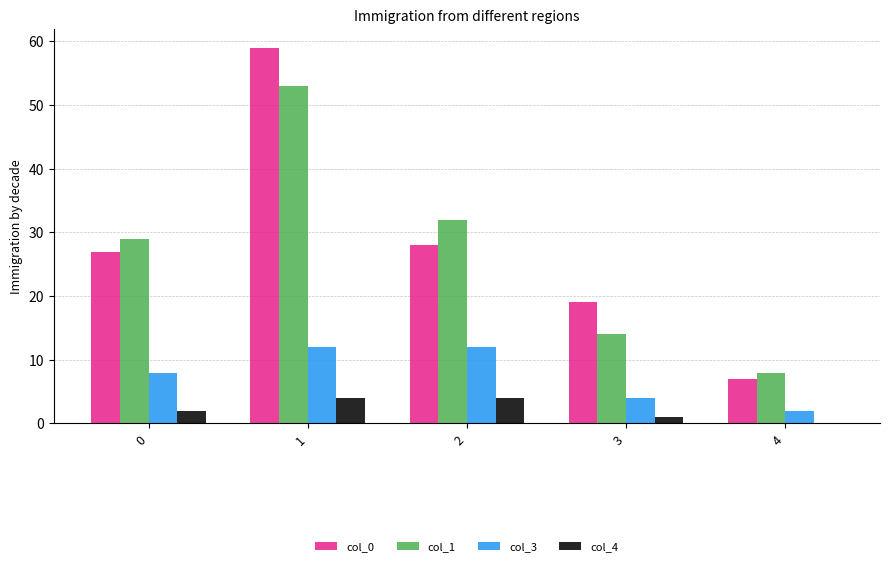

Which series changed the most between 0 and 1?

col_0